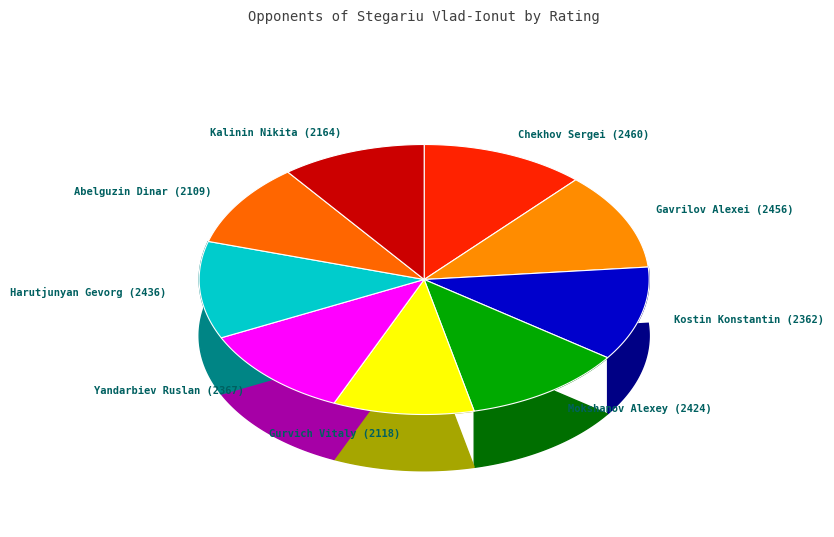

What is the change in value from Kostin Konstantin (2362) to Kalinin Nikita (2164)?

-198